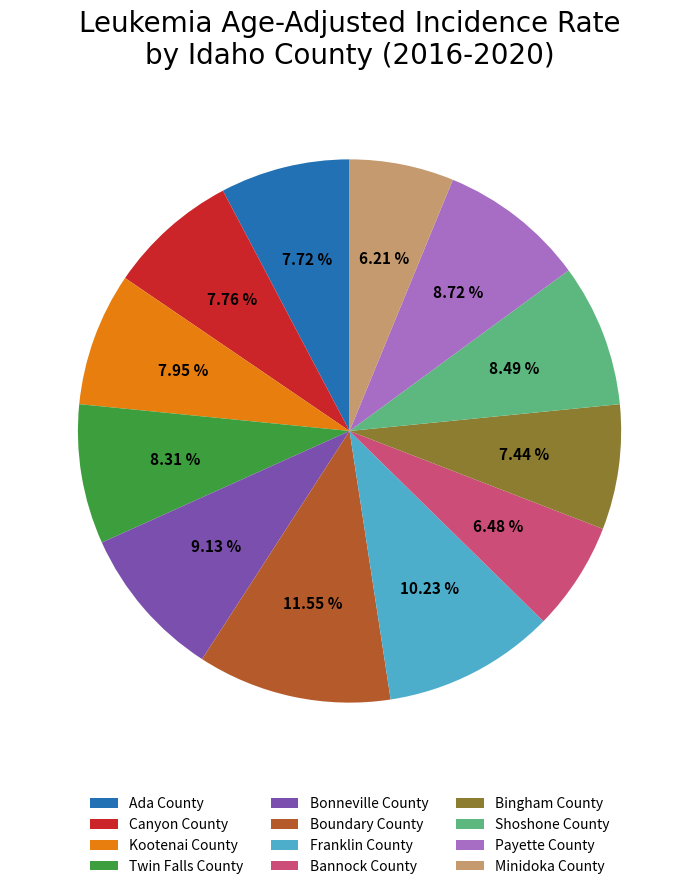

Is there any slice that represents more than half of the pie?

No